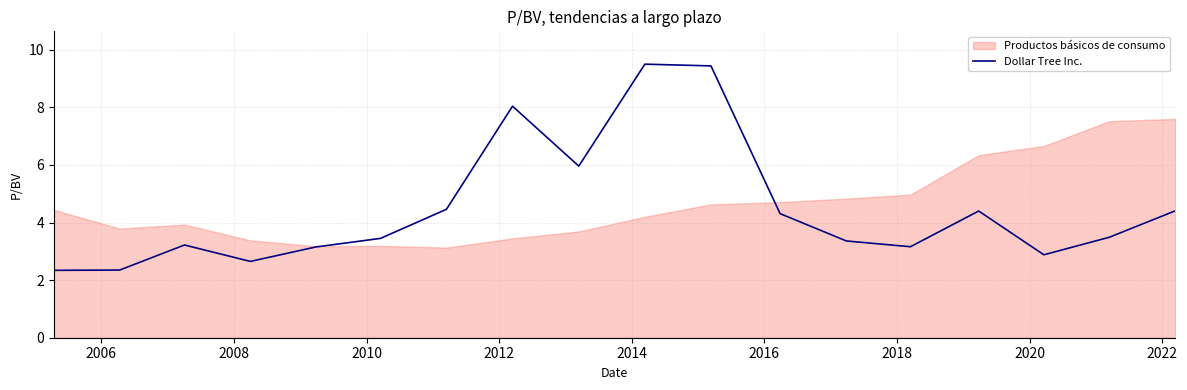

What is the minimum value for Dollar Tree Inc.?

2.3